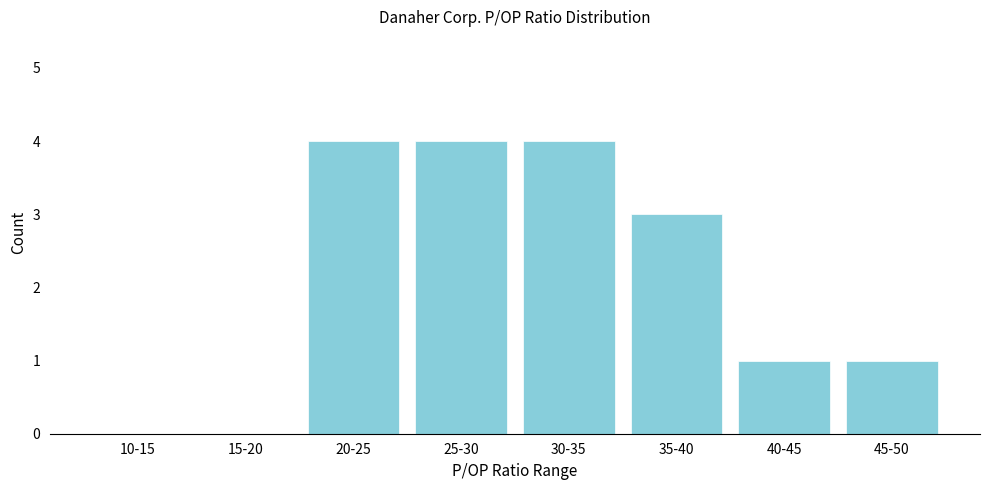

Between 45-50 and 10-15, which is larger?

45-50